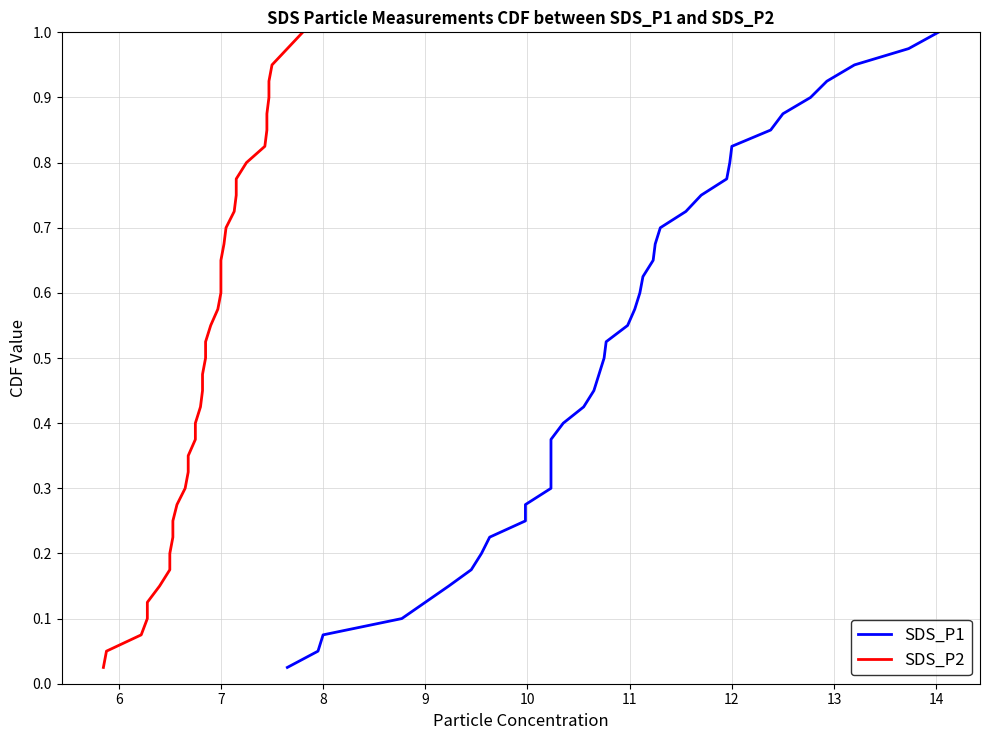

True or false: SDS_P1 and SDS_P2 intersect in this chart.

False